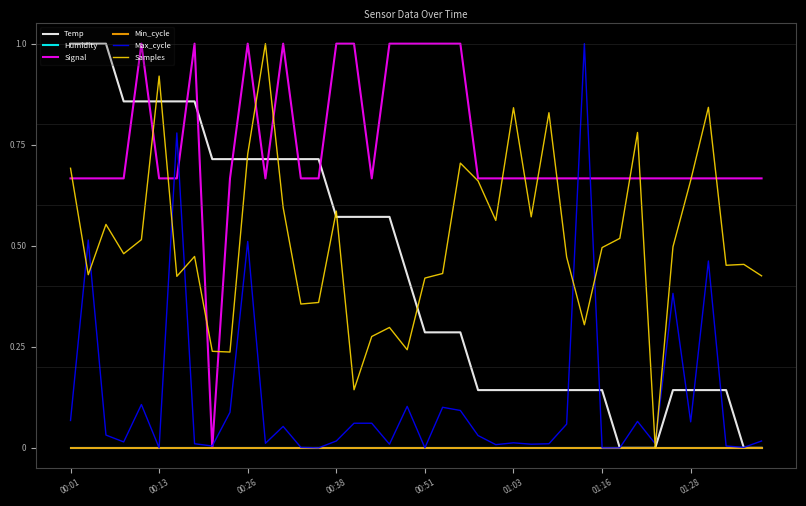

Does the chart display data point markers on the line(s)?

No